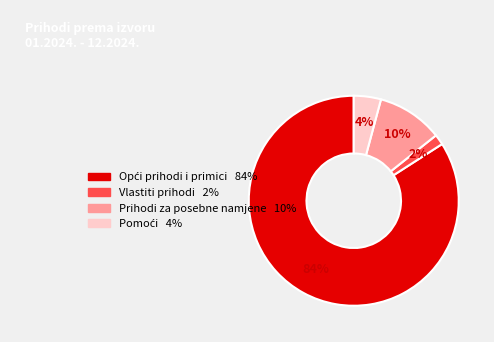

Between Prihodi za posebne namjene and Vlastiti prihodi, which is larger?

Prihodi za posebne namjene